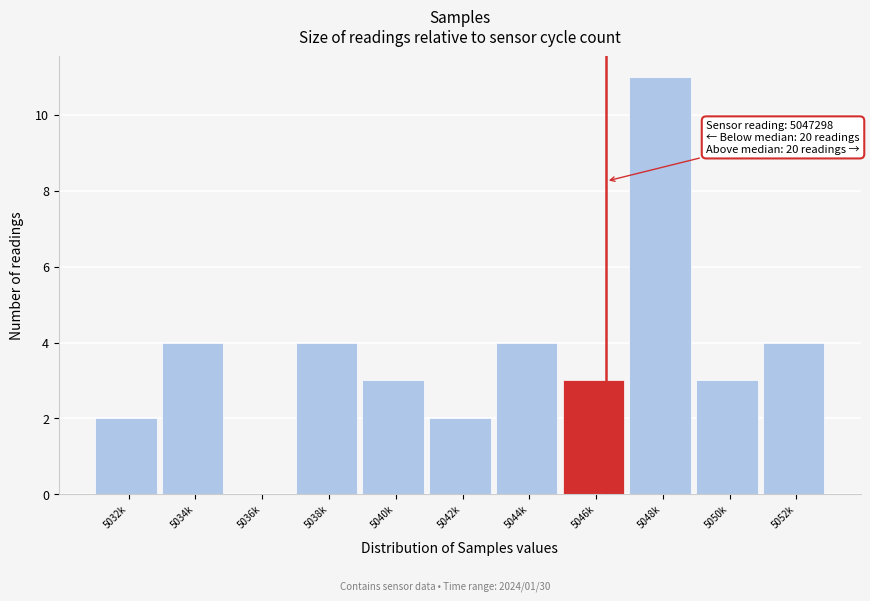

Reading left to right, list all the values displayed in this chart.

5032k=2	5034k=4	5036k=0	5038k=4	5040k=3	5042k=2	5044k=4	5046k=3	5048k=11	5050k=3	5052k=4